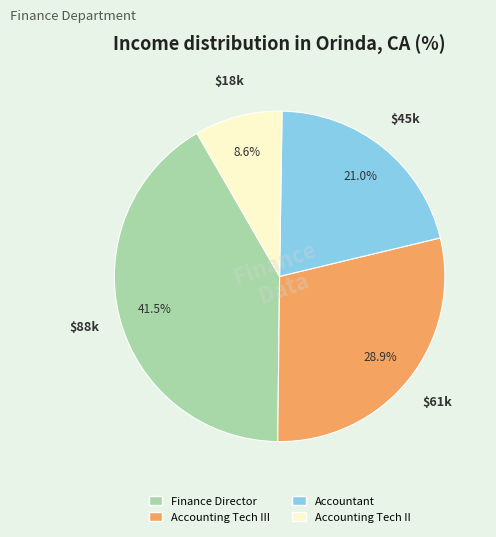

What is the largest slice in the pie chart?

Finance Director